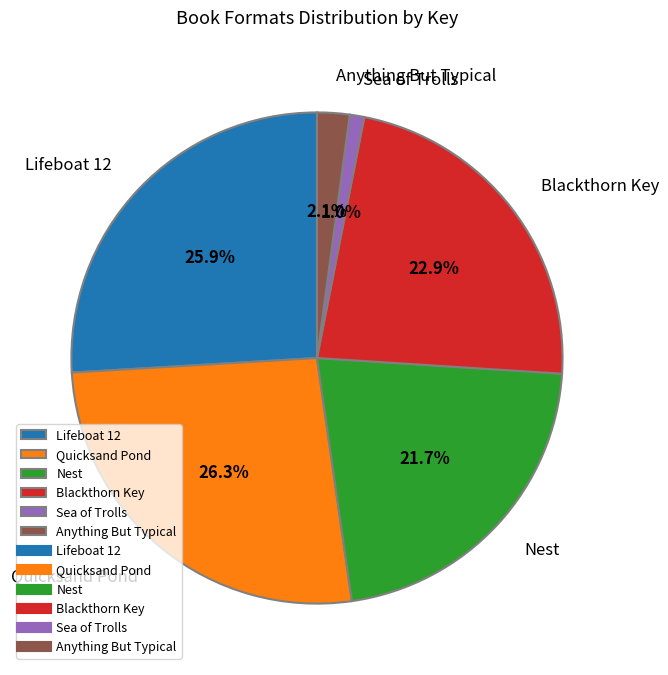

To the nearest percent, what is the average slice percentage?

17%